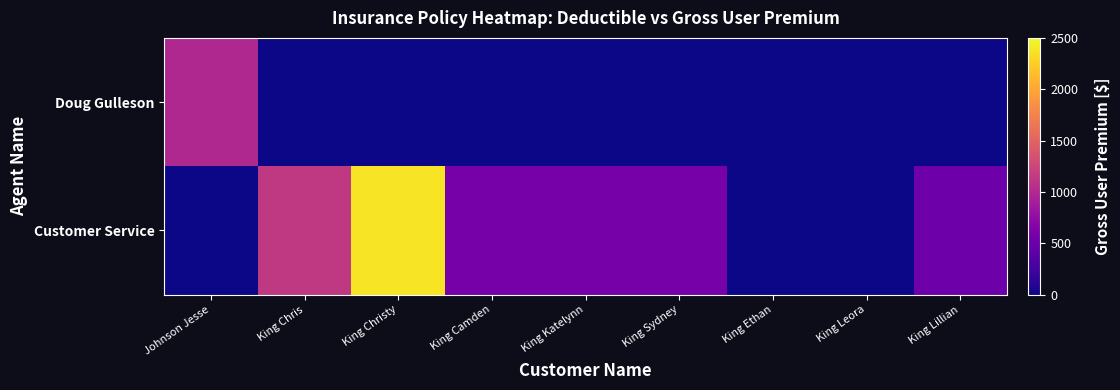

Which category has the lowest value across all series?

King Chris